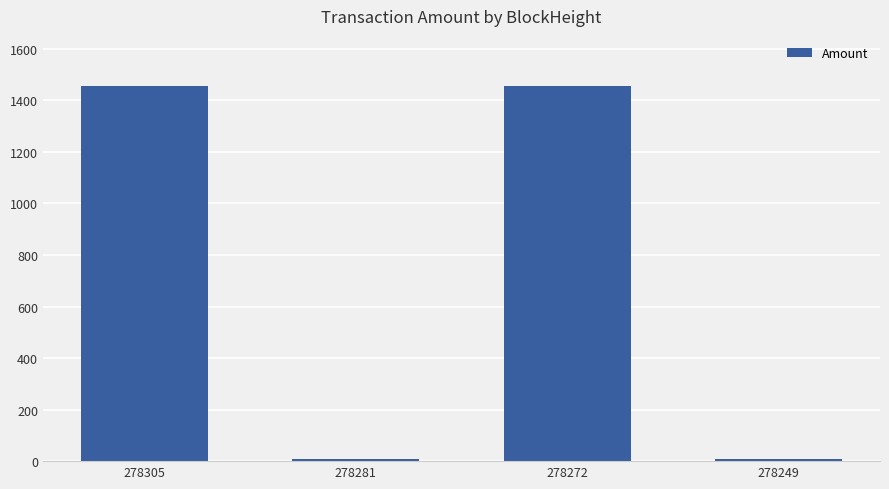

What is the greatest value displayed?

1454.0